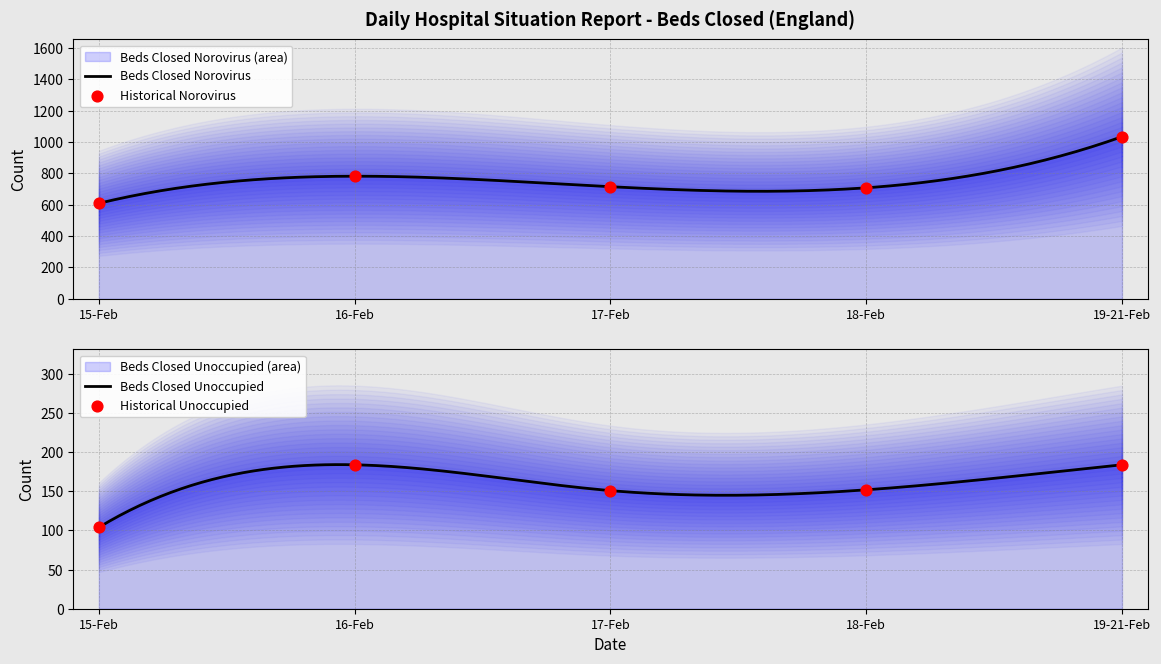

At how many categories does at least one series exceed 252?

5